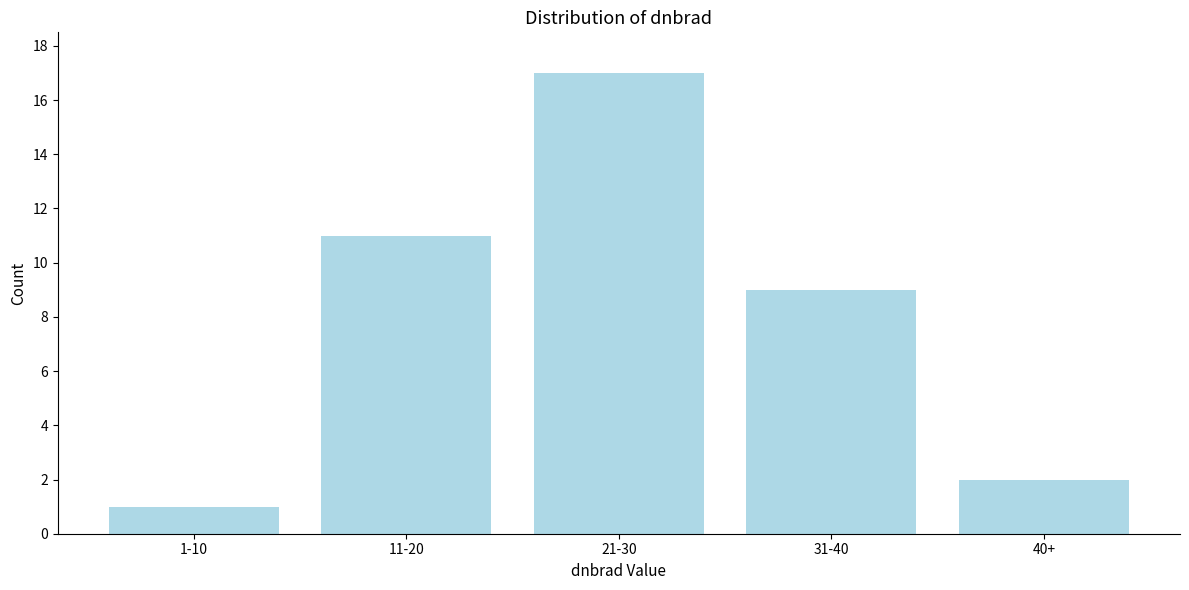

Reading left to right, list all the values displayed in this chart.

1-10=1	11-20=11	21-30=17	31-40=9	40+=2